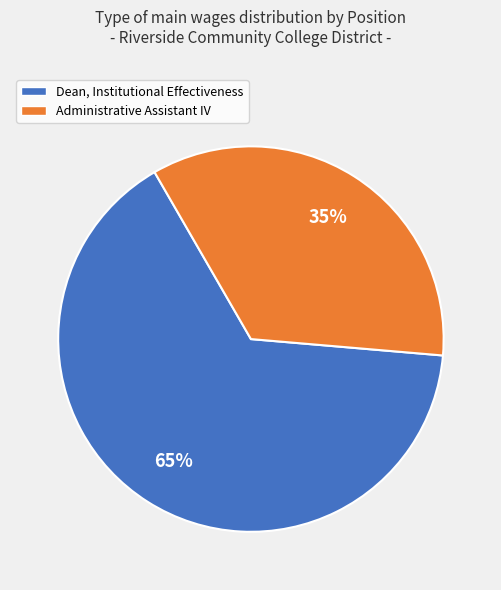

The Dean, Institutional Effectiveness slice represents 65% of the pie. True or false?

True